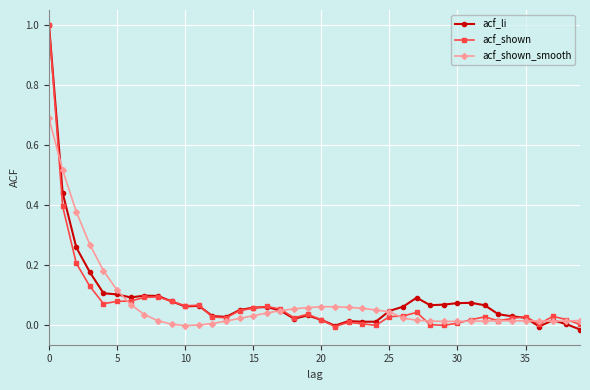

What is the greatest value displayed?

1.0